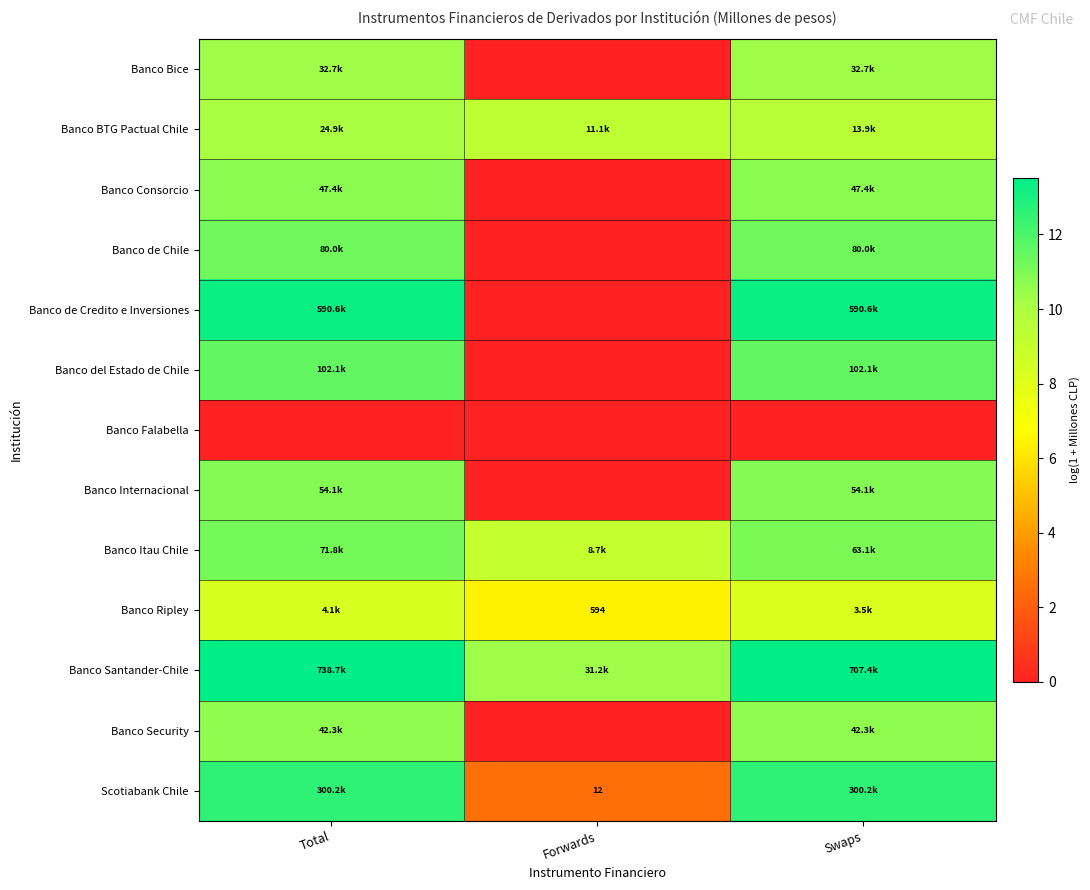

How many data points in Banco de Credito e Inversiones are less than 13?

1